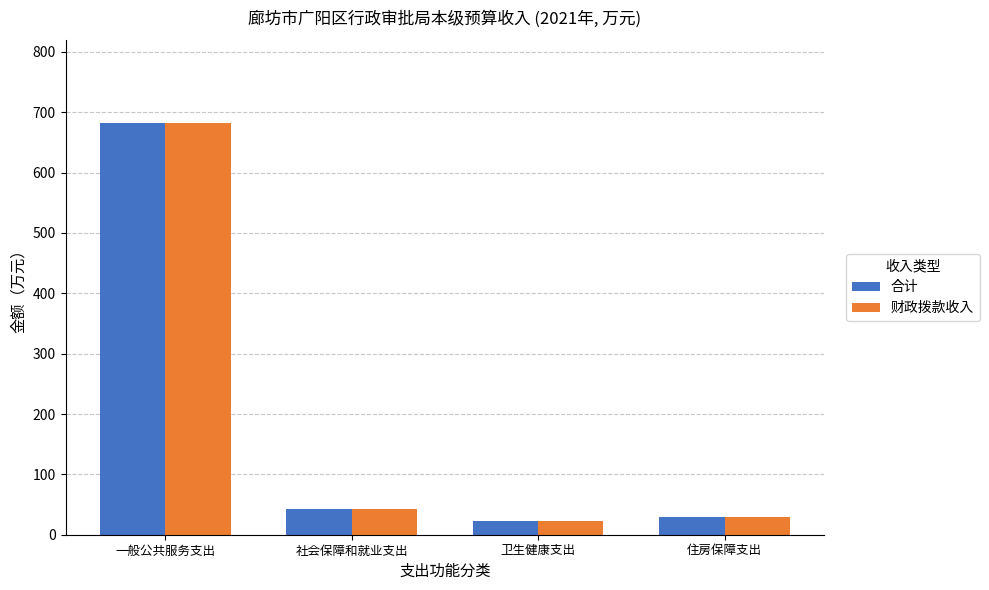

What is the greatest value displayed?

682.8